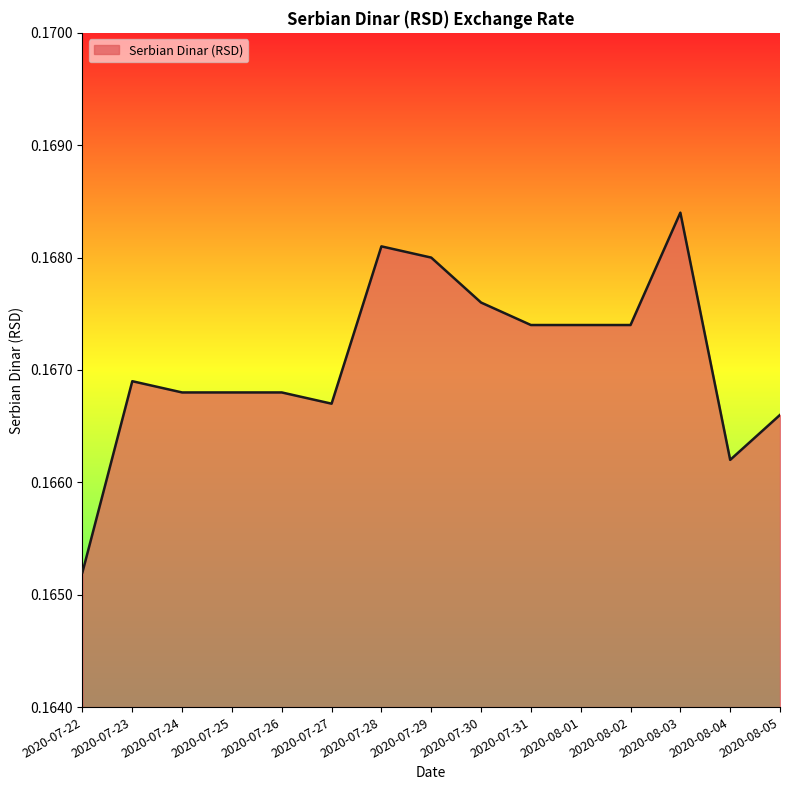

Which has a higher value, 2020-08-05 or 2020-07-30?

2020-07-30